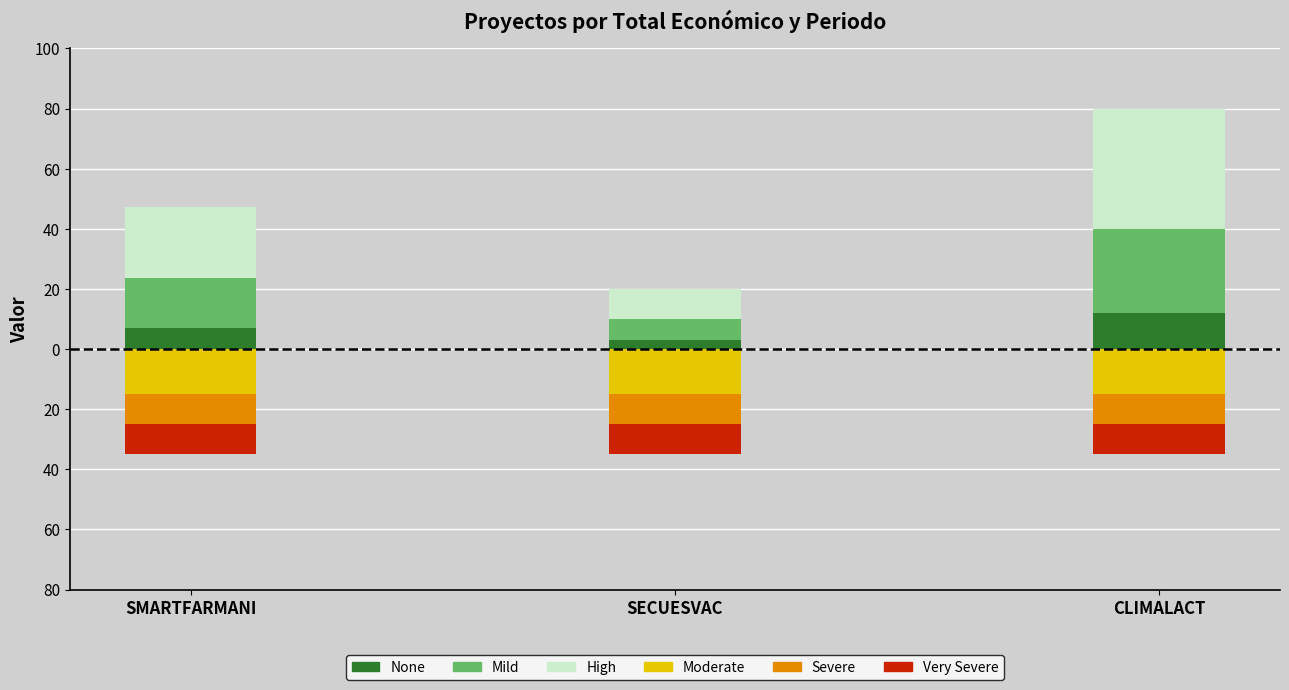

Between SMARTFARMANI and CLIMALACT, which series saw the biggest shift?

Total económico (High)